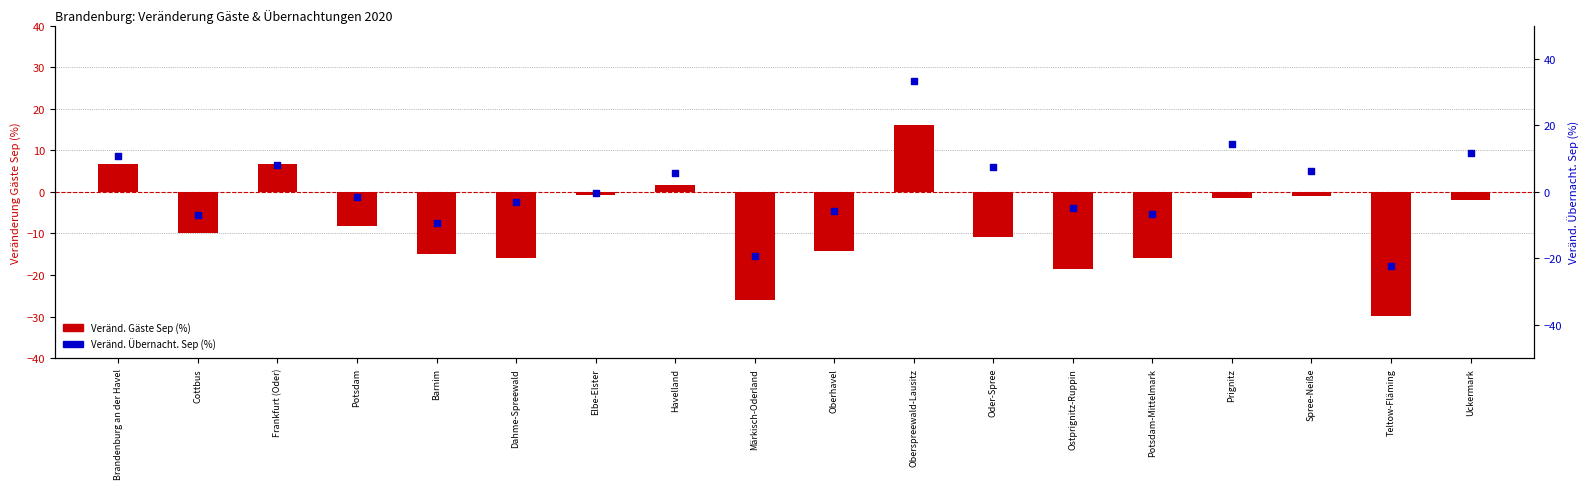

At how many categories does at least one series exceed -4?

11